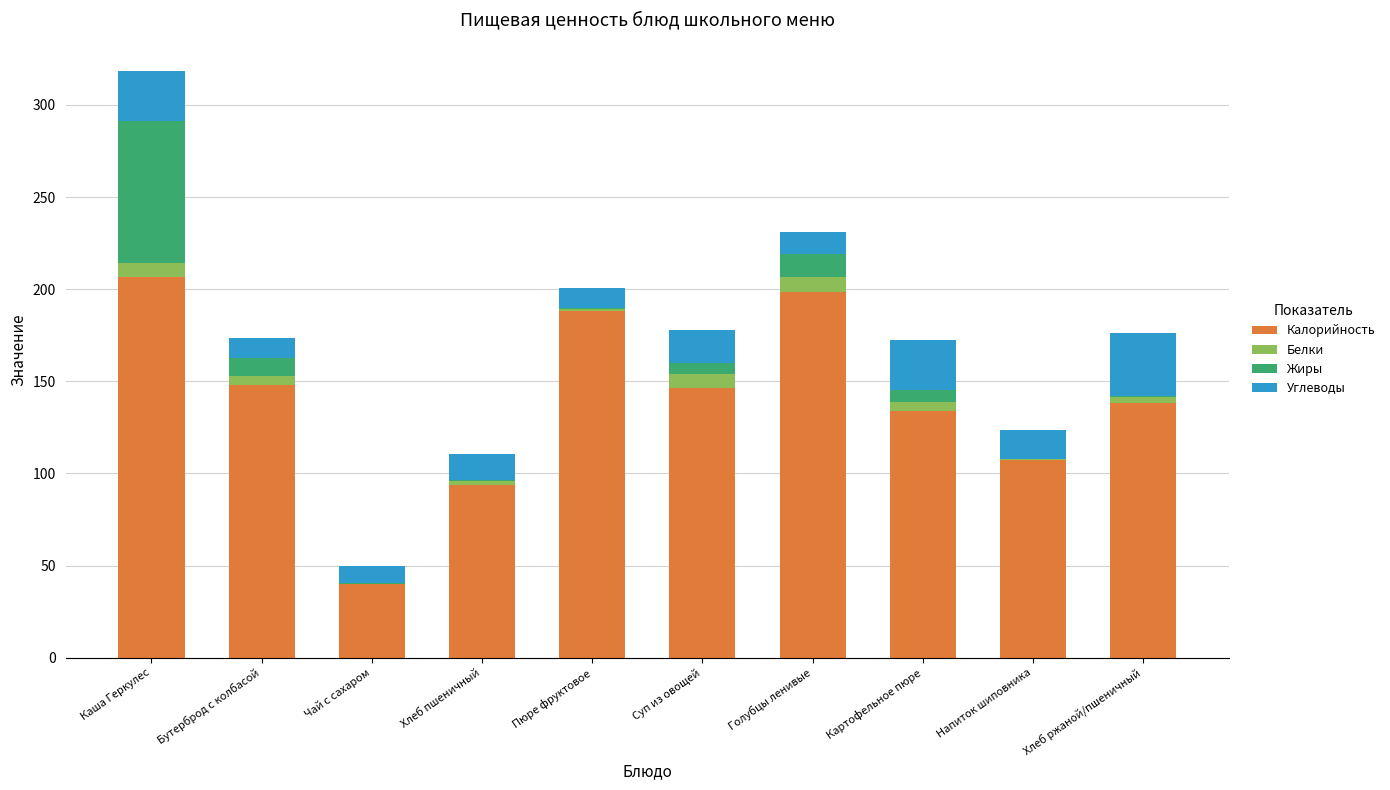

True or false: Калорийность has a value of 75.5 at Суп из овощей.

False